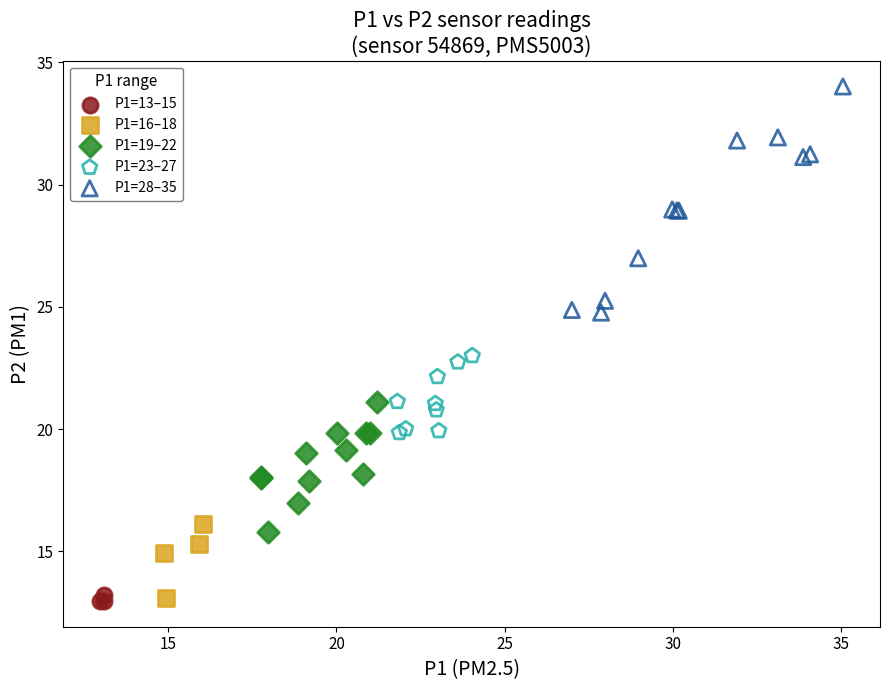

Which series has the widest spread of Y values?

P1=28–35